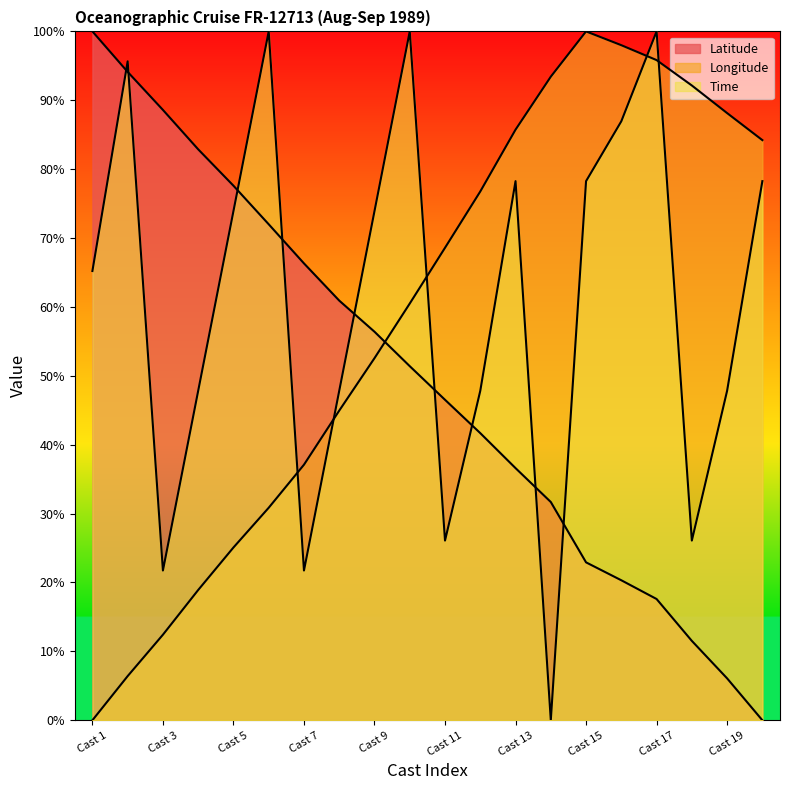

Is the value of Latitude at 9 greater than the value of Time at 12?

No